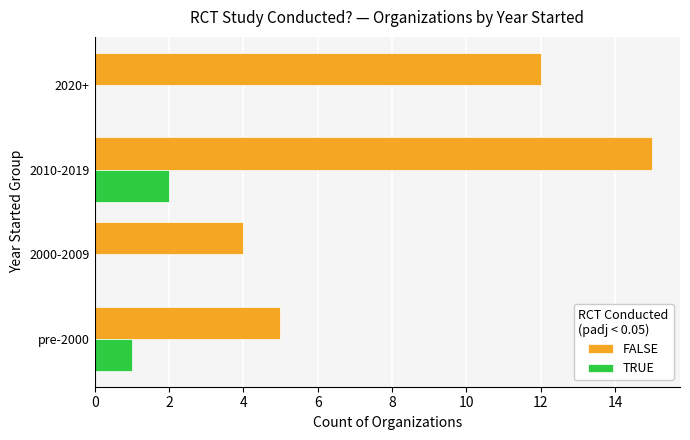

How many categories are shown in the chart?

4